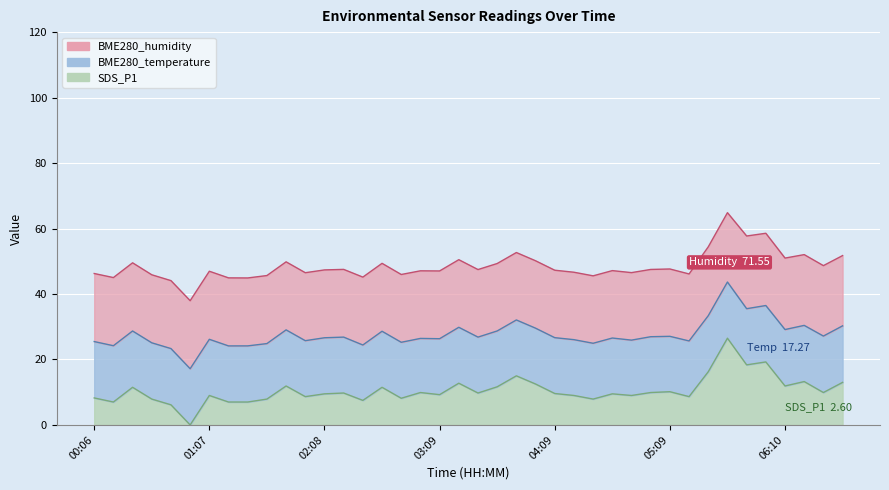

Reading right to left, what are all the values shown in this chart?

BME280_humidity: 06:40=71.5	06:30=71.7	06:20=72.1	06:10=72.8	05:59=73.6	05:49=74.0	05:39=70.6	05:29=70.1	05:19=68.2	05:09=68.6	04:59=68.5	04:49=68.7	04:39=68.6	04:29=68.7	04:19=68.7	04:09=68.7	03:59=68.6	03:49=68.7	03:39=68.7	03:29=68.8	03:19=68.8	03:09=69.0	02:59=68.8	02:49=69.0	02:39=69.2	02:29=69.1	02:18=69.0	02:08=69.1	01:58=69.2	01:48=69.3	01:38=69.3	01:28=69.2	01:17=69.3	01:07=69.3	00:57=69.3	00:47=69.2	00:36=69.3	00:26=69.4	00:16=69.4	00:06=69.3
BME280_temperature: 06:40=17.3	06:30=17.2	06:20=17.2	06:10=17.2	05:59=17.2	05:49=17.2	05:39=17.2	05:29=17.1	05:19=17.0	05:09=16.9	04:59=17.1	04:49=16.9	04:39=17.1	04:29=17.1	04:19=17.1	04:09=17.1	03:59=17.1	03:49=17.1	03:39=17.1	03:29=17.1	03:19=17.1	03:09=17.1	02:59=16.5	02:49=17.1	02:39=17.1	02:29=16.9	02:18=17.1	02:08=17.1	01:58=17.1	01:48=17.1	01:38=16.9	01:28=17.1	01:17=17.1	01:07=17.2	00:57=17.2	00:47=17.2	00:36=17.2	00:26=17.2	00:16=17.2	00:06=17.2
SDS_P1: 06:40=2.6	06:30=2.0	06:20=2.6	06:10=2.4	05:59=3.9	05:49=3.7	05:39=5.3	05:29=3.2	05:19=1.7	05:09=2.0	04:59=2.0	04:49=1.8	04:39=1.9	04:29=1.6	04:19=1.8	04:09=1.9	03:59=2.5	03:49=3.0	03:39=2.3	03:29=1.9	03:19=2.5	03:09=1.9	02:59=2.0	02:49=1.6	02:39=2.3	02:29=1.5	02:18=1.9	02:08=1.9	01:58=1.7	01:48=2.4	01:38=1.6	01:28=1.4	01:17=1.4	01:07=1.8	00:57=0.0	00:47=1.2	00:36=1.6	00:26=2.3	00:16=1.4	00:06=1.6